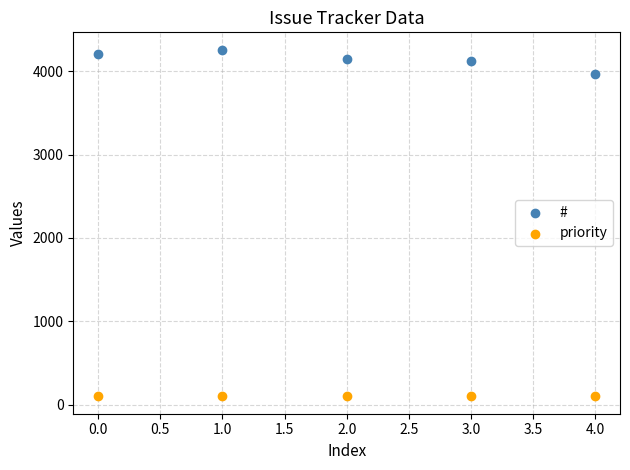

Across all series, what Y value is closest to 2179?

3966